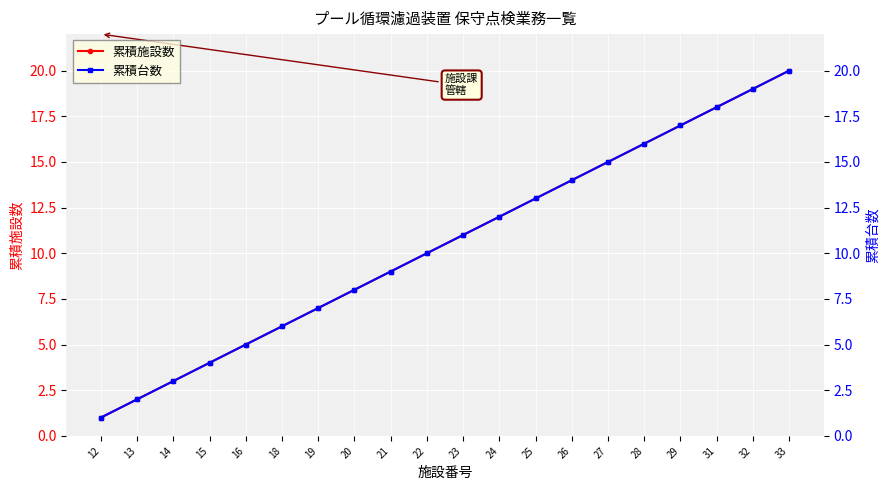

True or false: 累積施設数 and 累積台数 intersect in this chart.

False